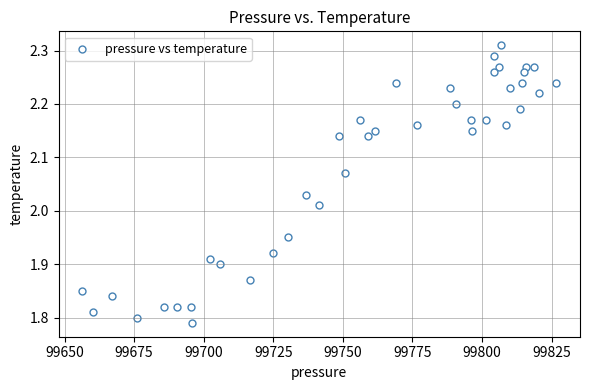

What is the range of Y values (max minus min)?

0.5